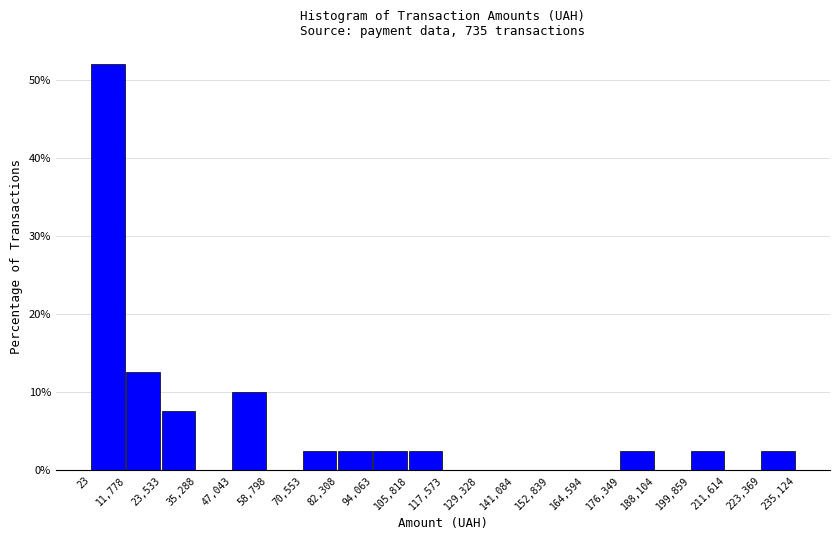

How tall is the bar that spans 82,308 to 94,063 on the x-axis? The values are not printed on the chart, so give them approximately, as read against the axis.

3